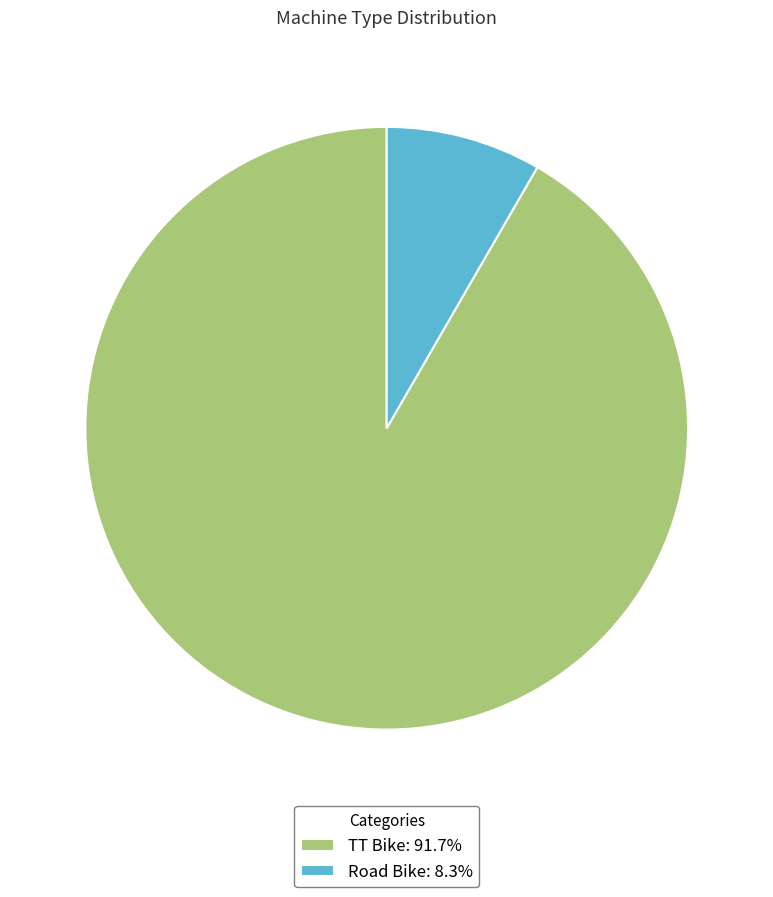

Approximately how many times larger is the value at Road Bike compared to TT Bike?

0.1